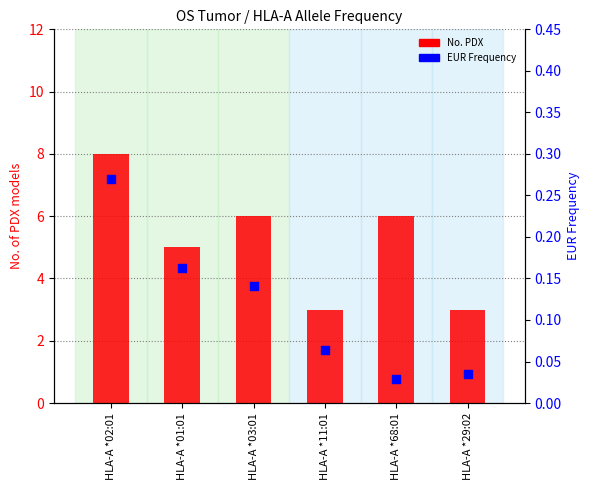

Which series reaches the maximum Y coordinate?

No. PDX